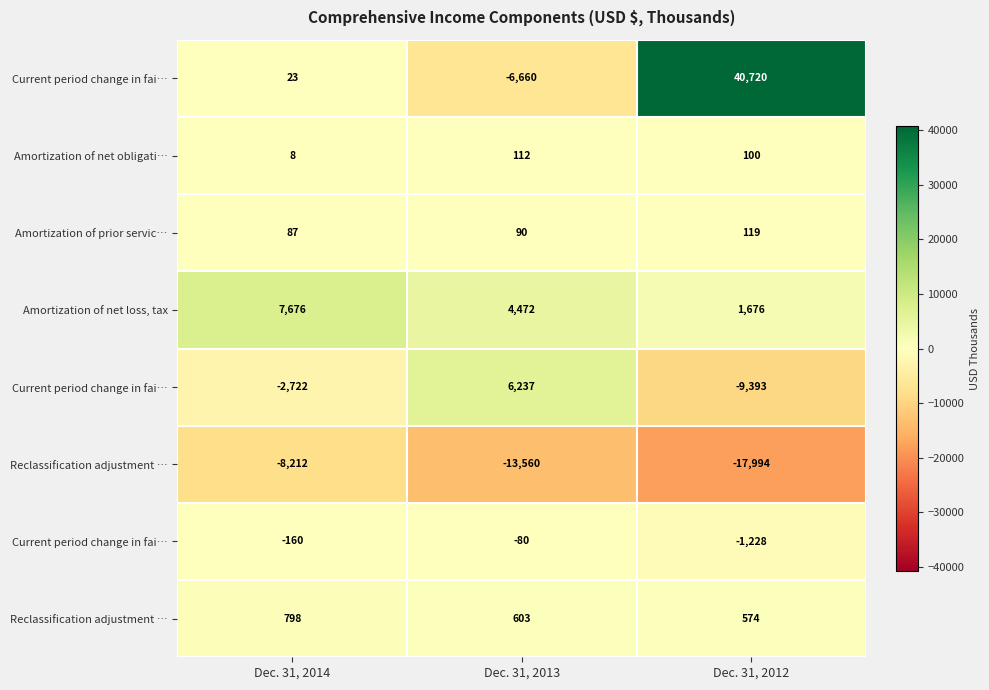

What is the smallest value displayed?

-17994